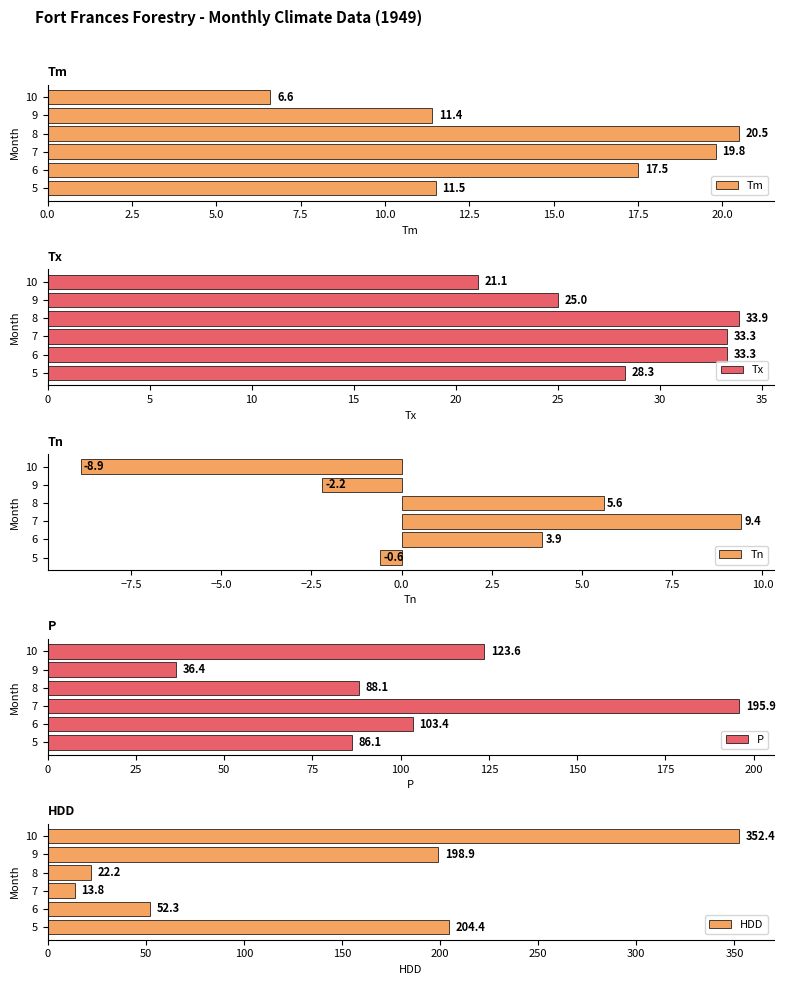

Are the bars horizontal?

Yes